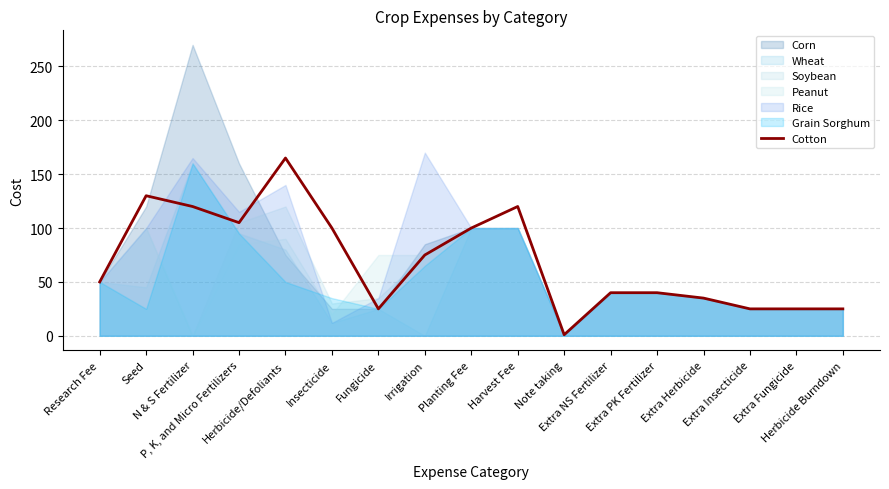

Does the chart have visible grid lines?

Yes